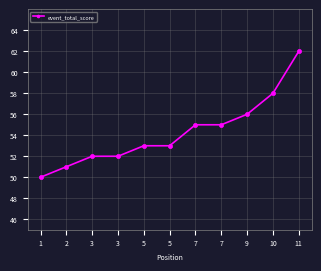

How many lines are shown in the chart?

1